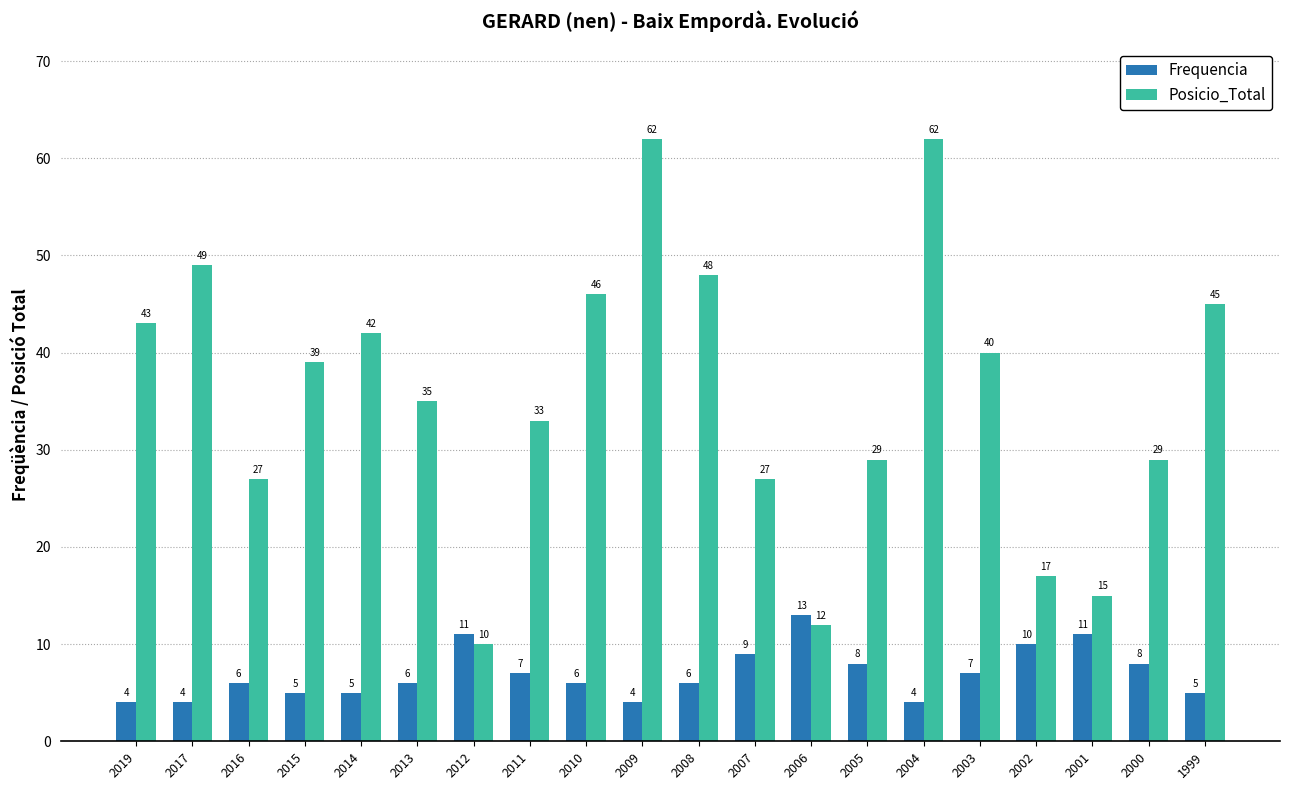

List the series in order of their peak value, lowest first.

Frequencia, Posicio_Total